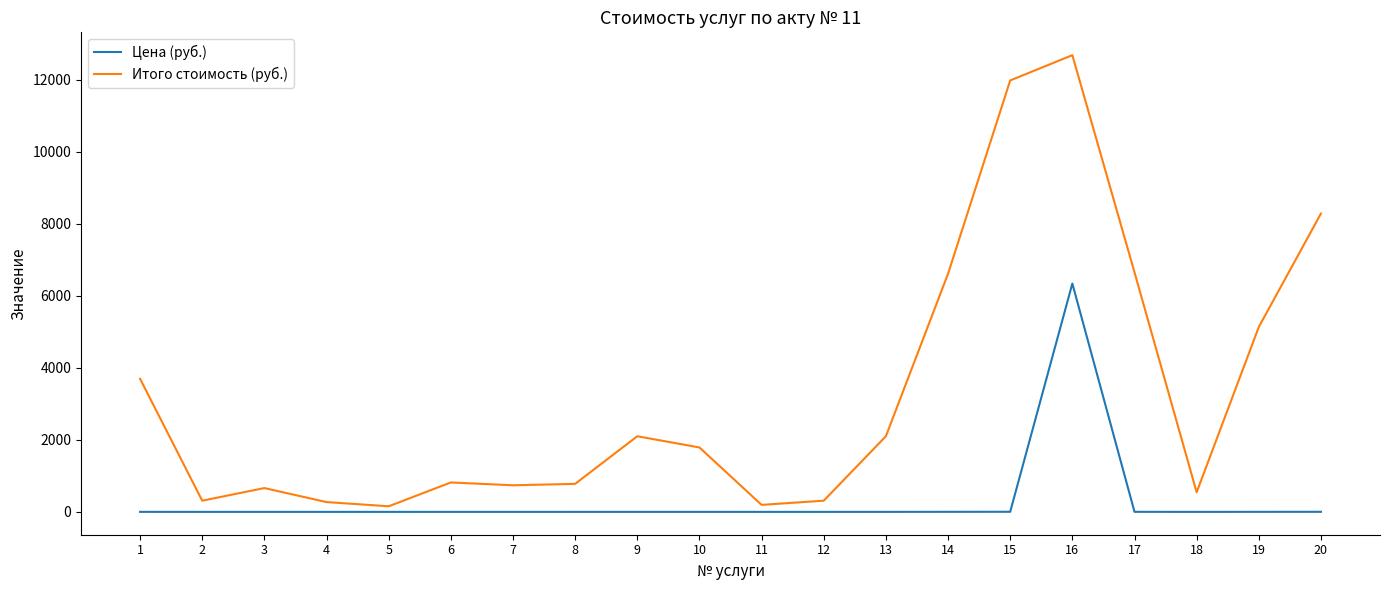

Read the Итого стоимость (руб.) value at 19.

5133.5